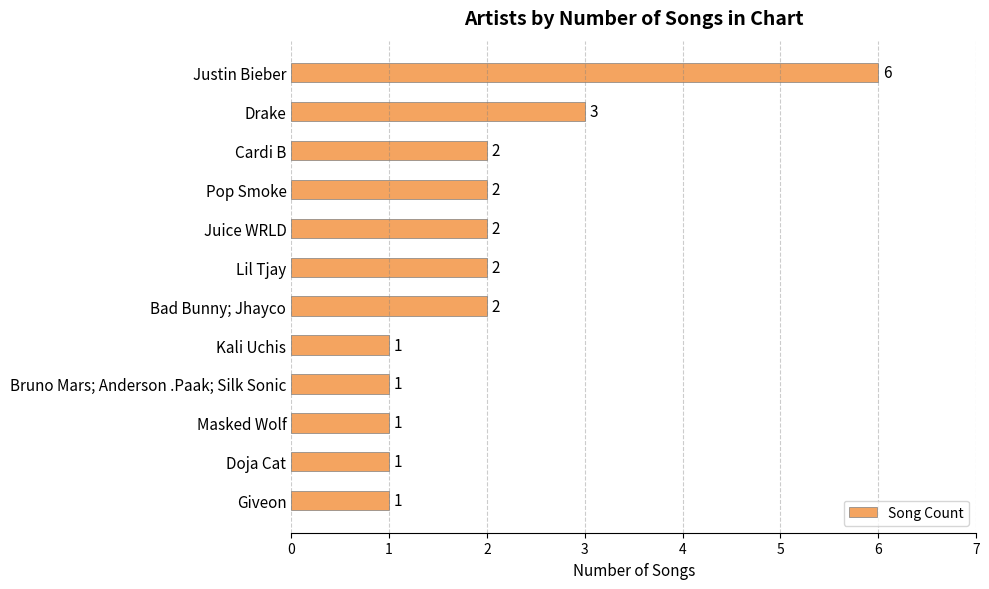

What is the sum of all values?

24